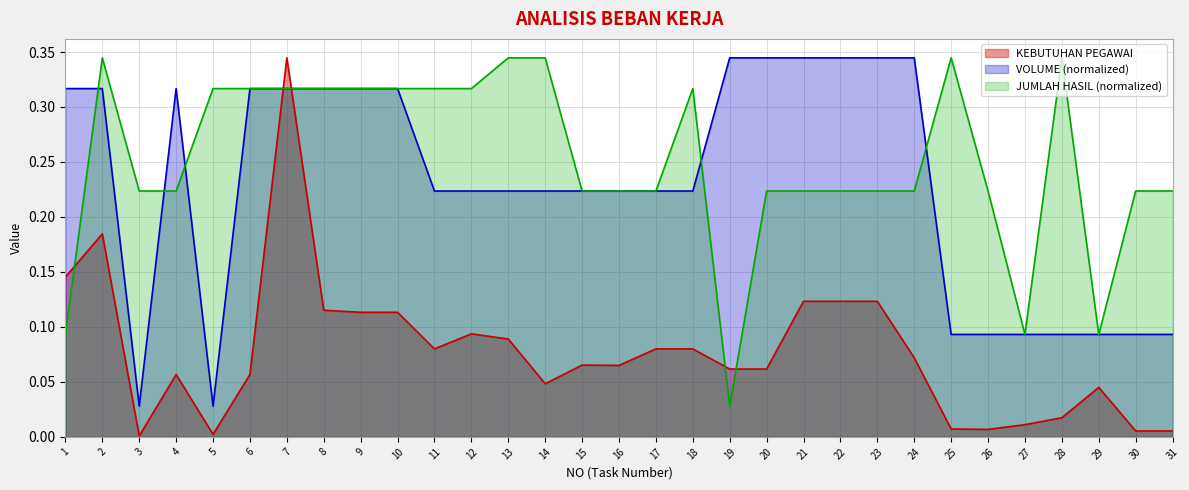

At which category is the sum across all series the highest?

7